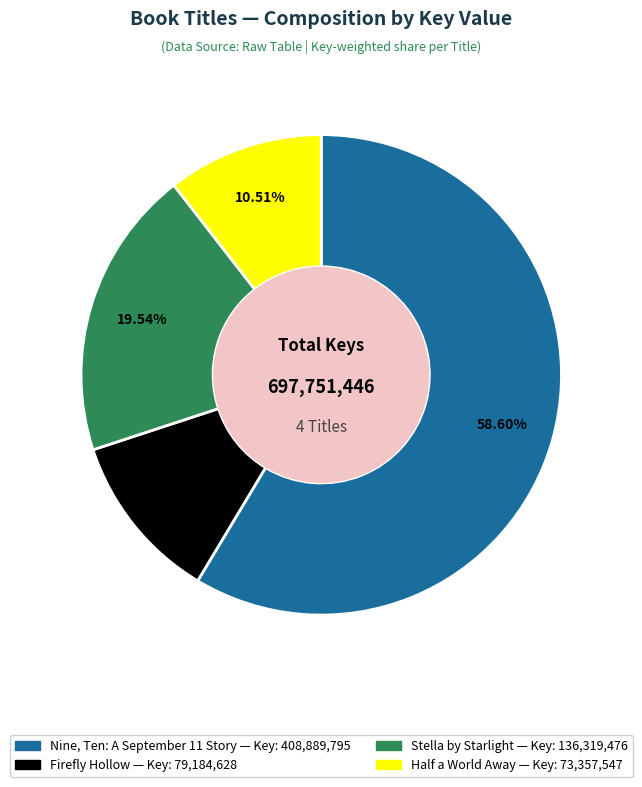

Which category has the smallest portion of the pie?

Half a World Away